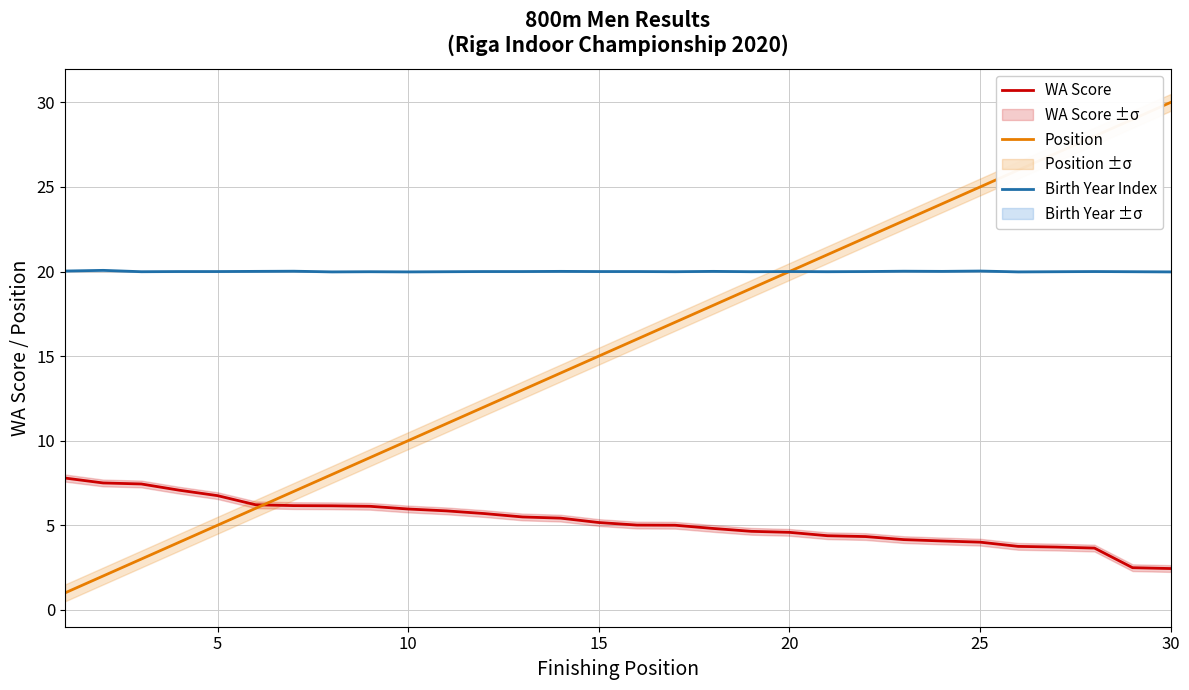

What is the total value across all series at 28?

51.5